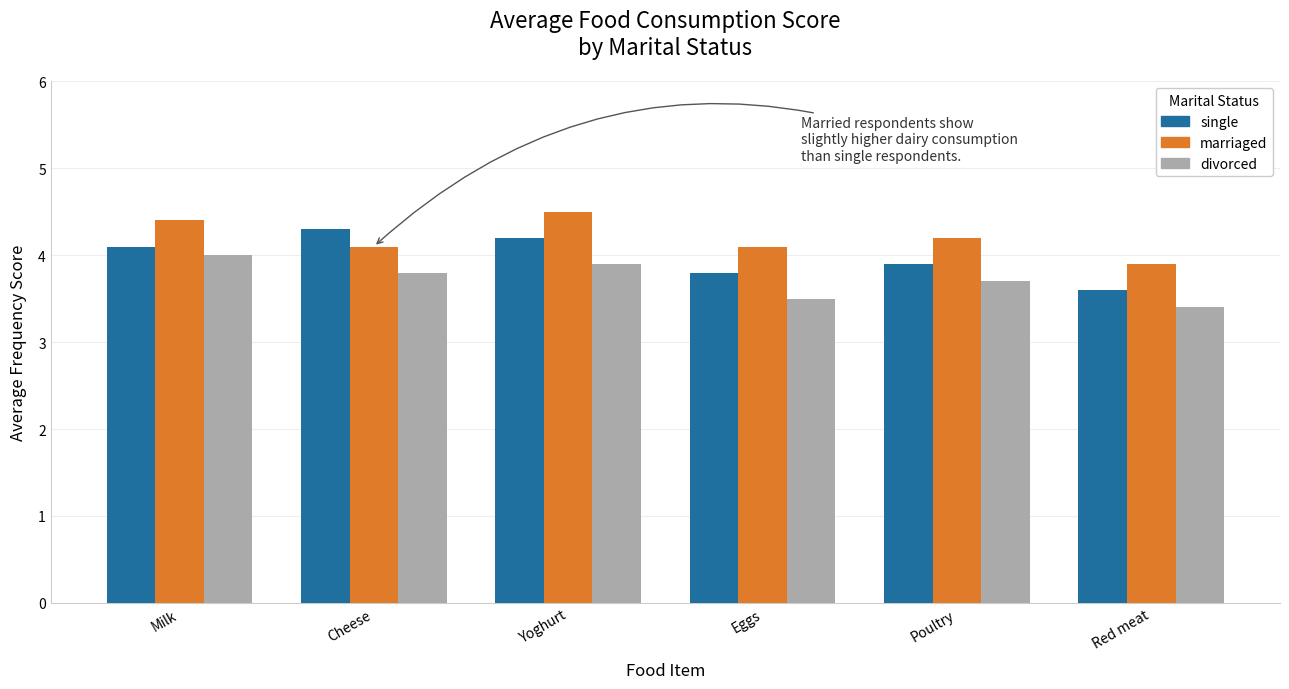

Which label corresponds to the smallest value in the chart?

Red meat